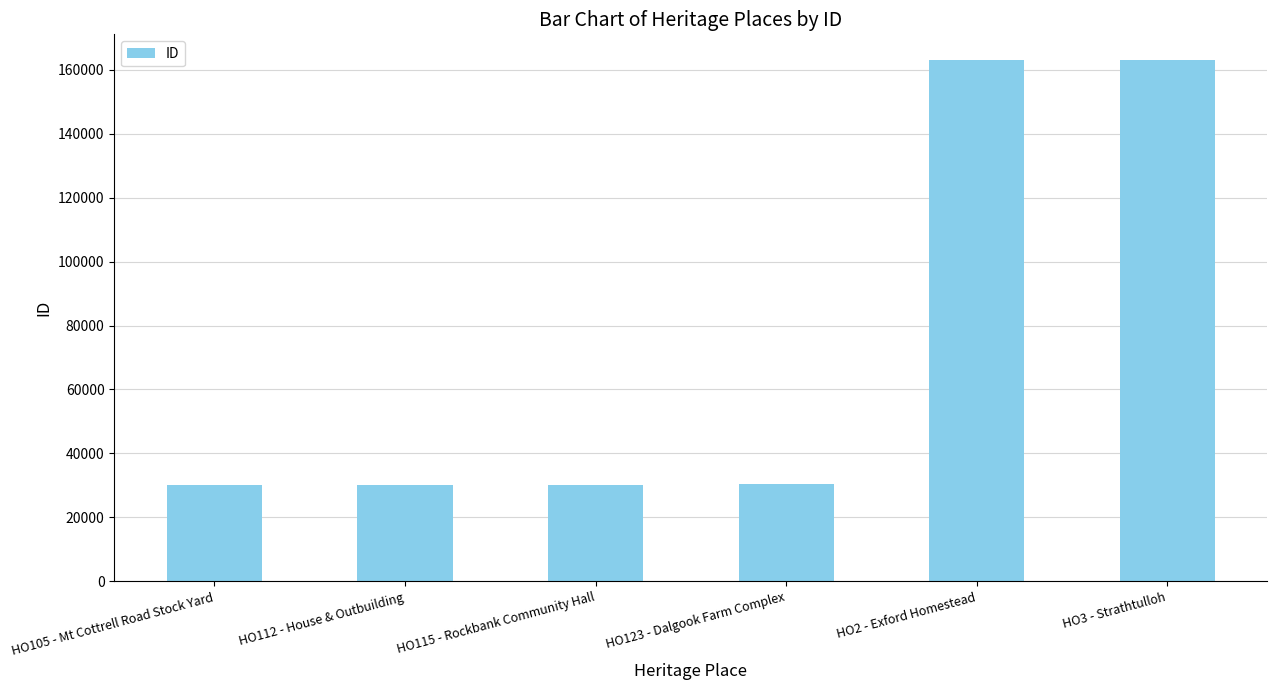

What is the smallest value displayed?

30236